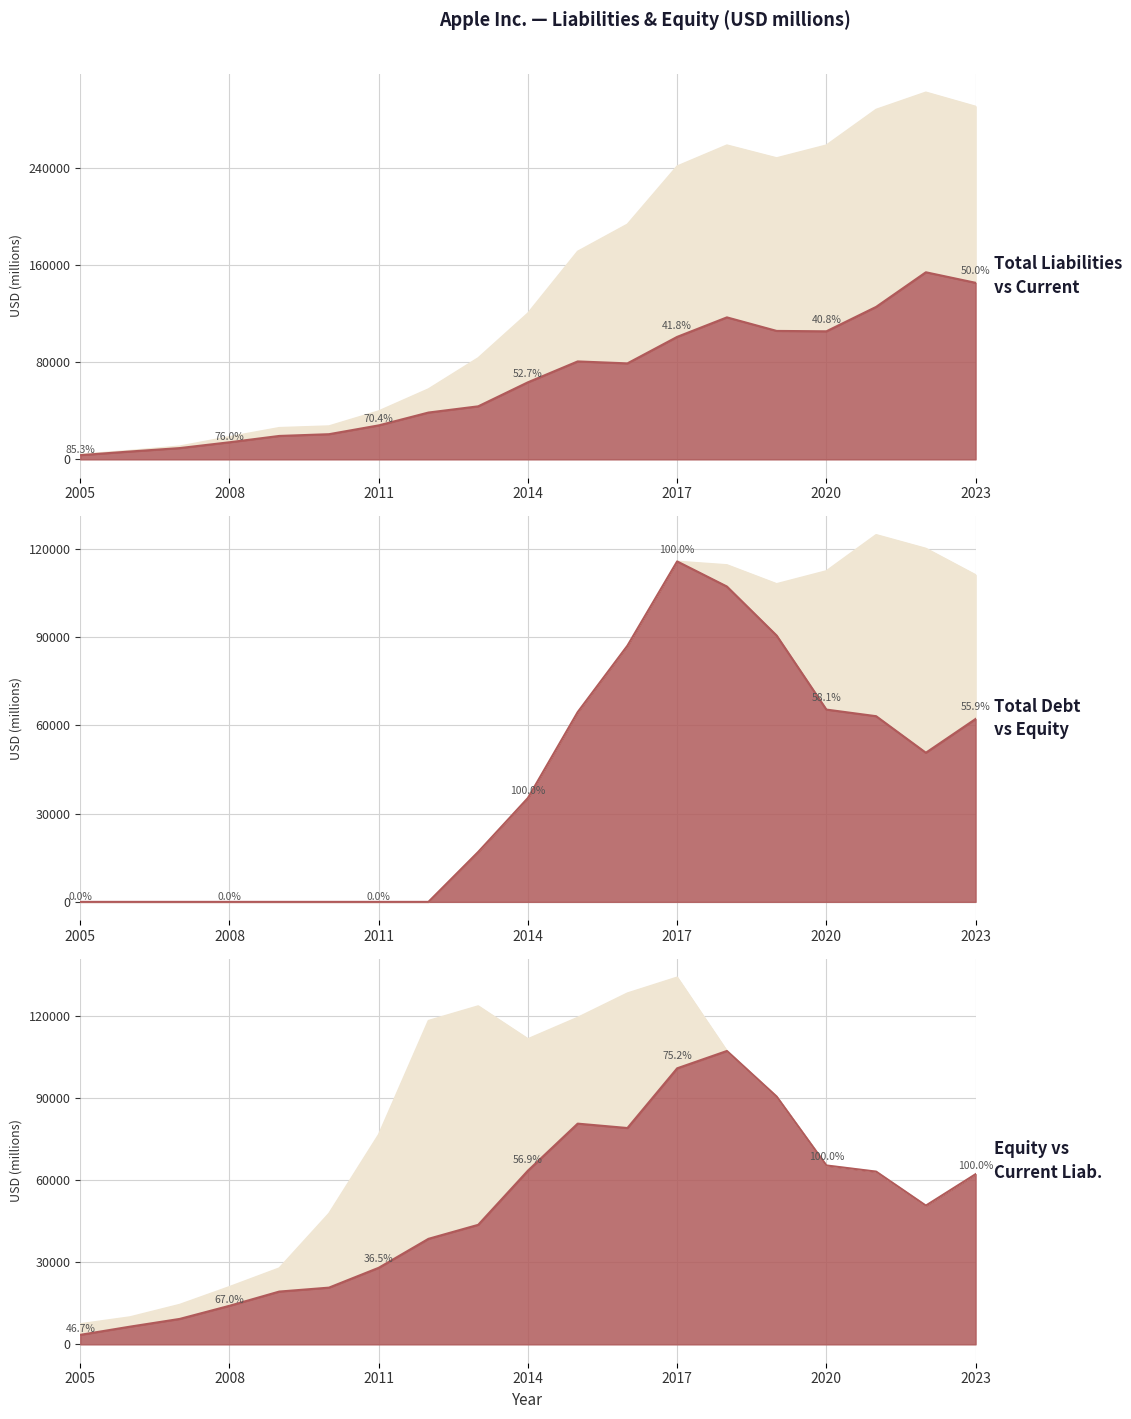

True or false: Total debt and Shareholders equity cross at least once.

True